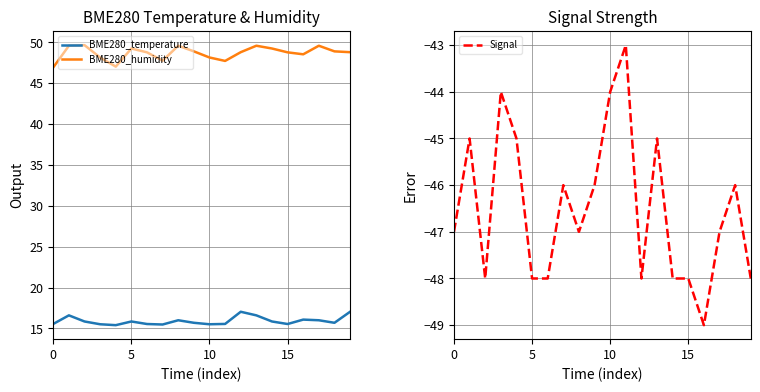

True or false: BME280_temperature and BME280_humidity intersect in this chart.

False